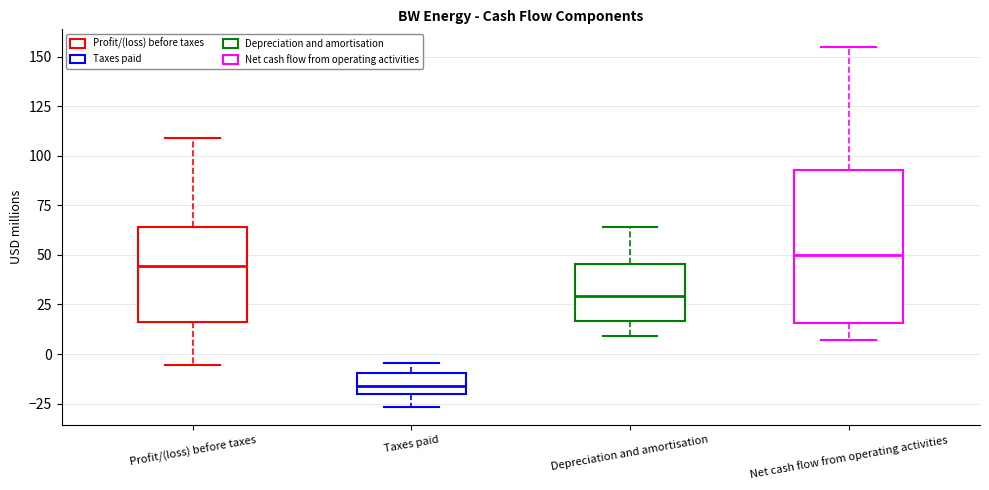

Where is the upper edge of the box for Net cash flow from operating activities on the y-axis? The values are not printed on the chart, so give them approximately, as read against the axis.

95